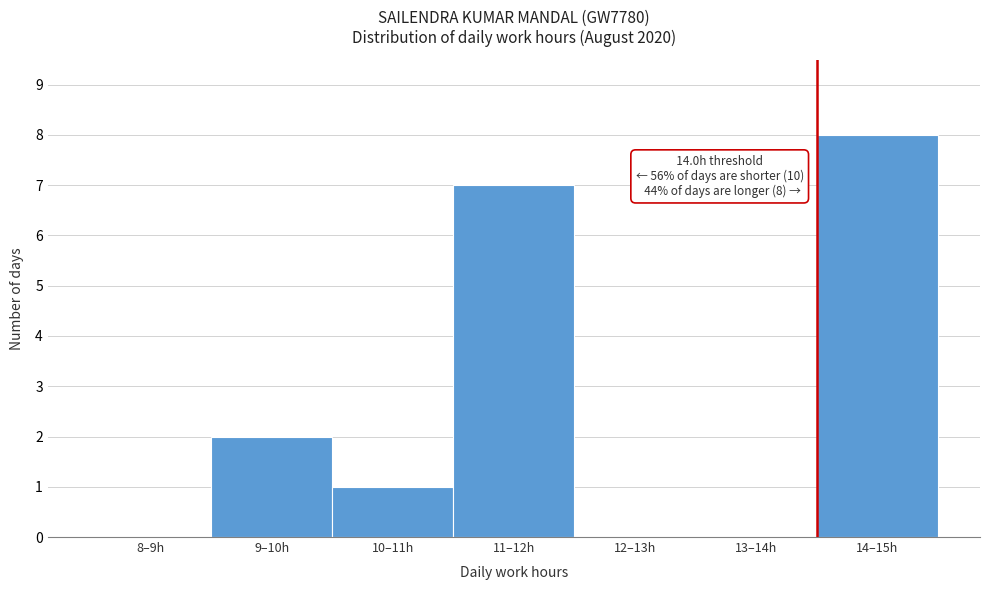

Reading left to right, transcribe all the data shown in this chart.

8–9h=0	9–10h=2	10–11h=1	11–12h=7	12–13h=0	13–14h=0	14–15h=8